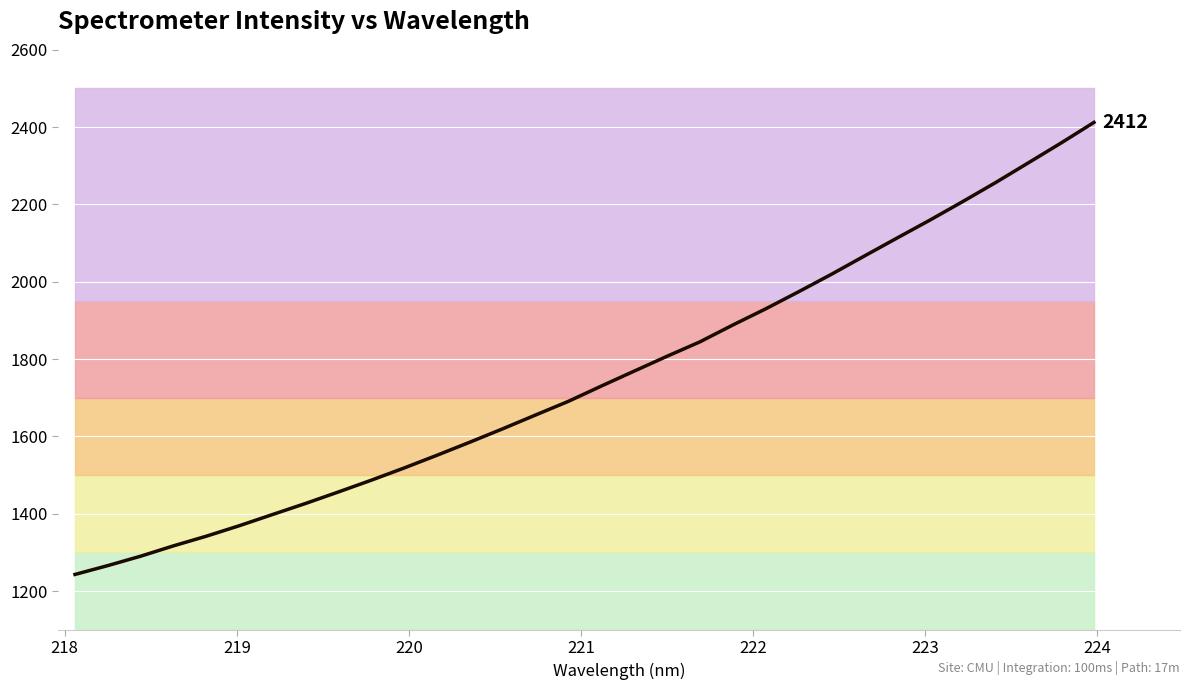

What is the average value?

1751.9